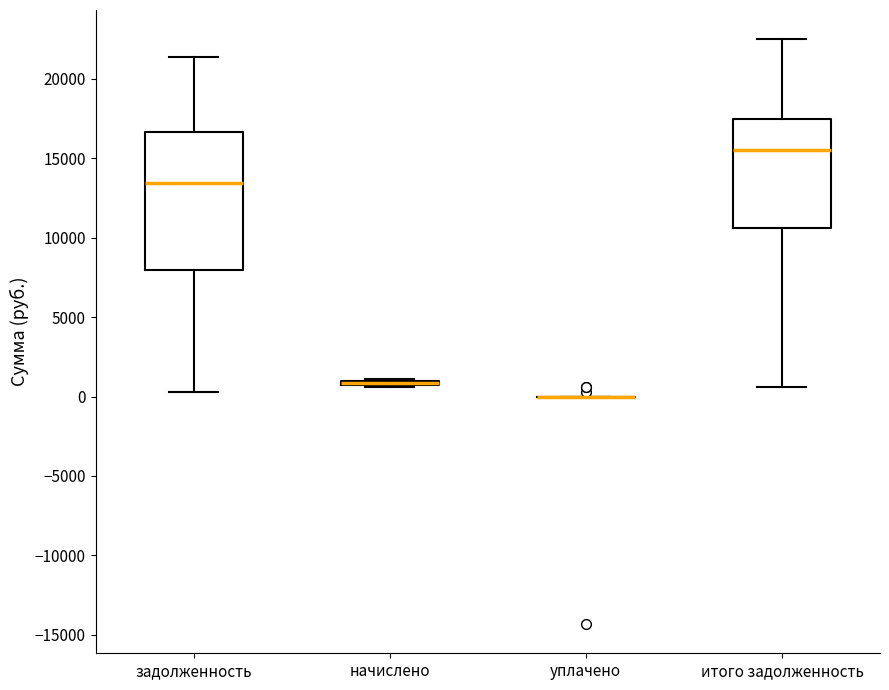

Which box is the tallest, from its lower edge to its upper edge?

задолженность